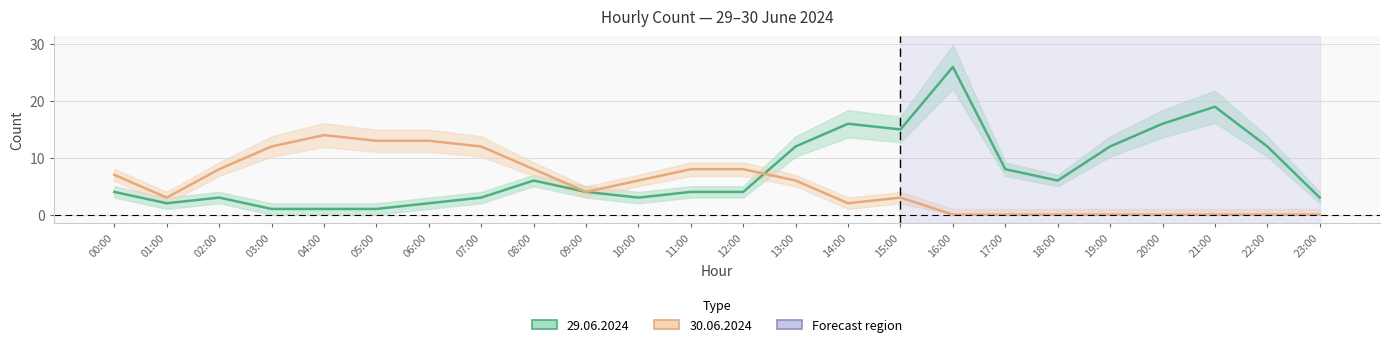

How many times do 30.06.2024 and 29.06.2024 cross each other?

1